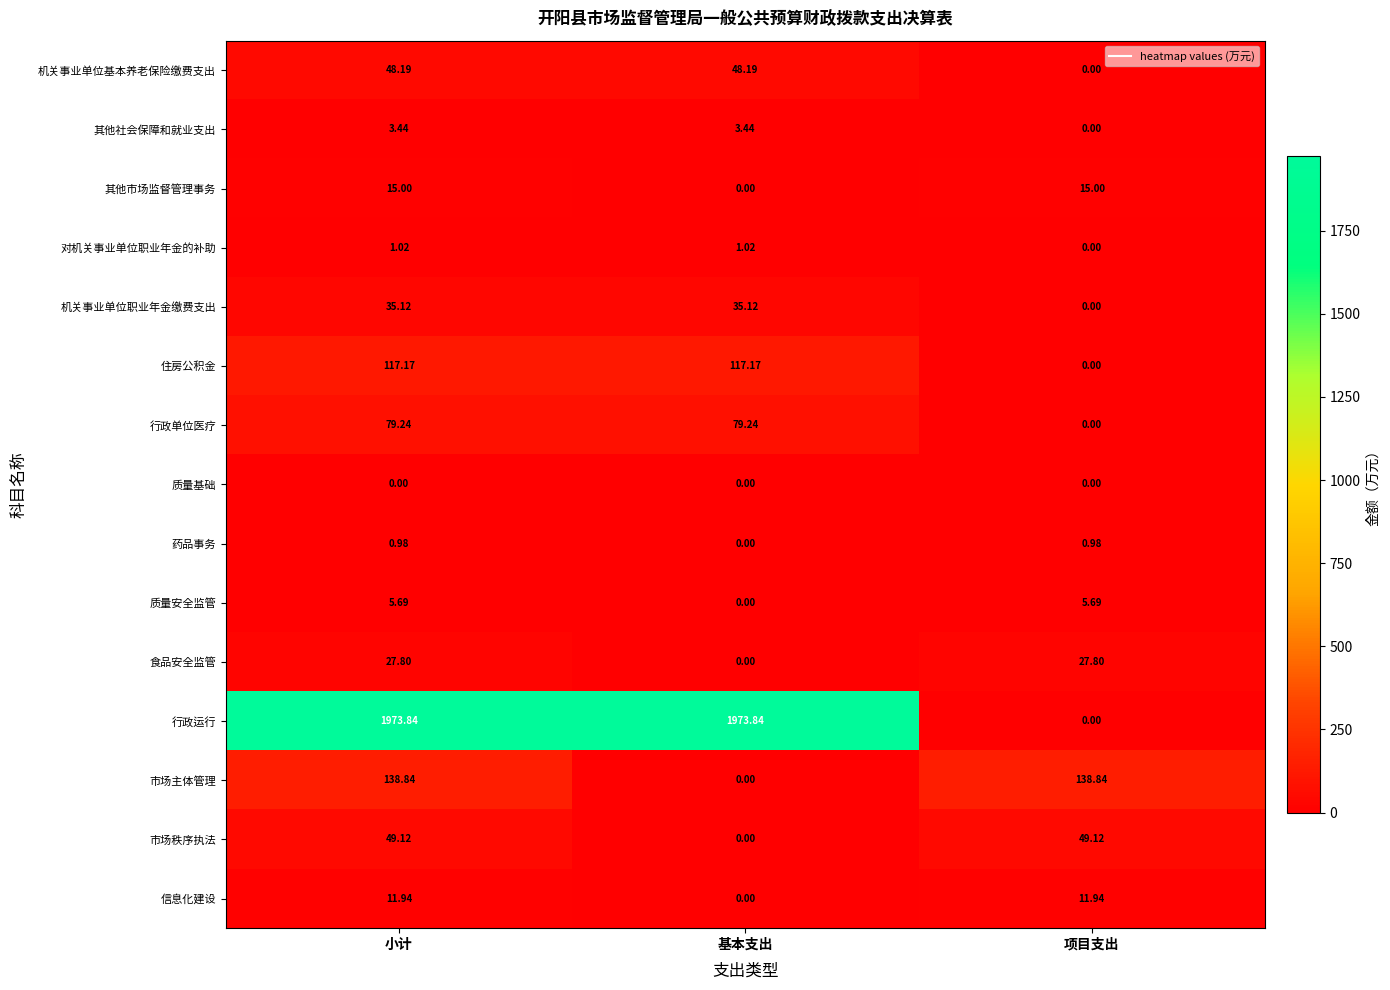

List the series in order of their peak value, highest first.

行政运行, 市场主体管理, 住房公积金, 行政单位医疗, 市场秩序执法, 机关事业单位基本养老保险缴费支出, 机关事业单位职业年金缴费支出, 食品安全监管, 其他市场监督管理事务, 信息化建设, 质量安全监管, 其他社会保障和就业支出, 对机关事业单位职业年金的补助, 药品事务, 质量基础